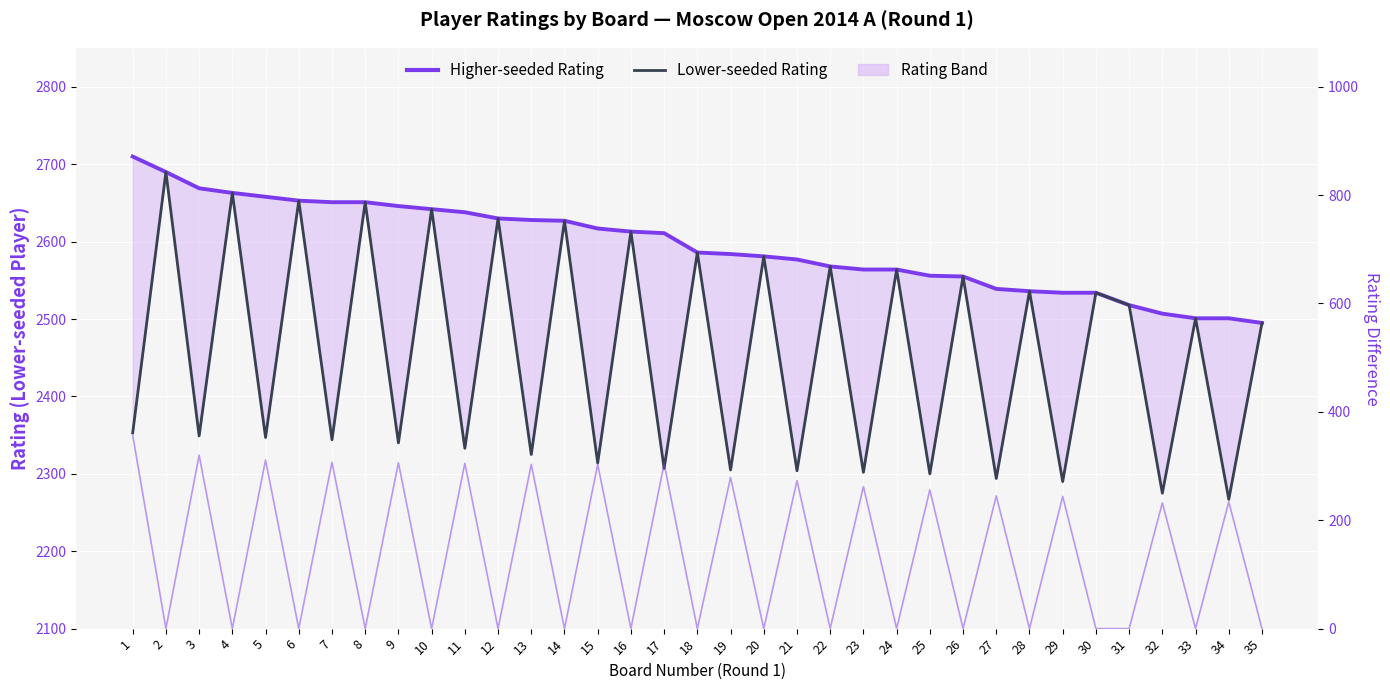

Where is Rating Difference nearest to the value 178?

32